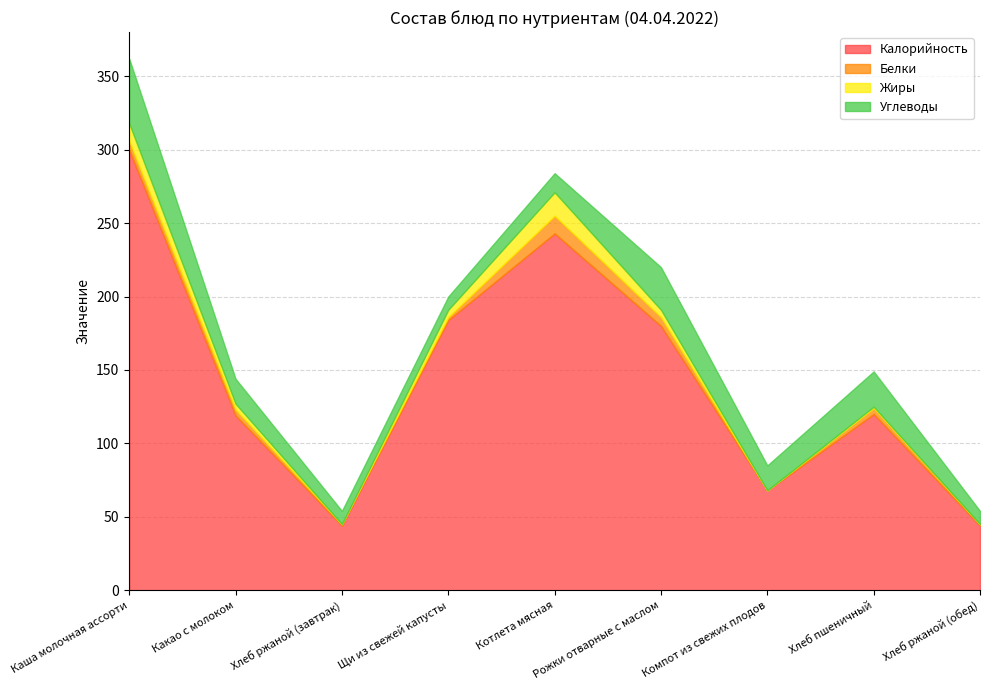

Rank the series at Котлета мясная from lowest to highest value.

Белки, Углеводы, Жиры, Калорийность